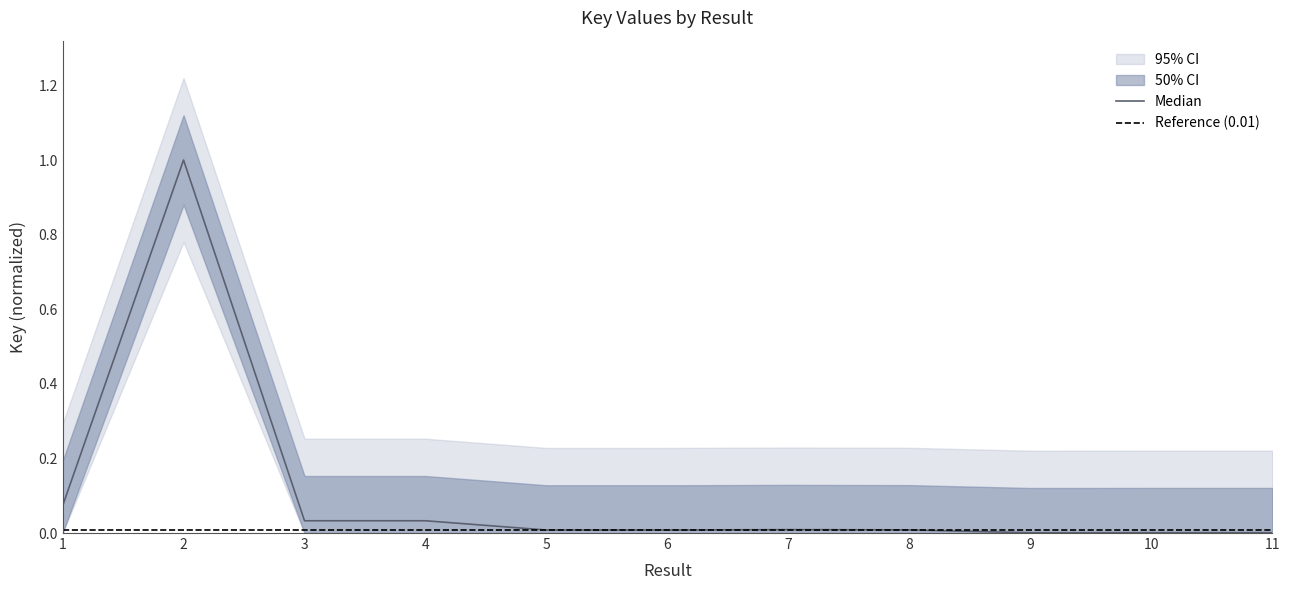

What is the difference between the second highest and minimum values?

0.1